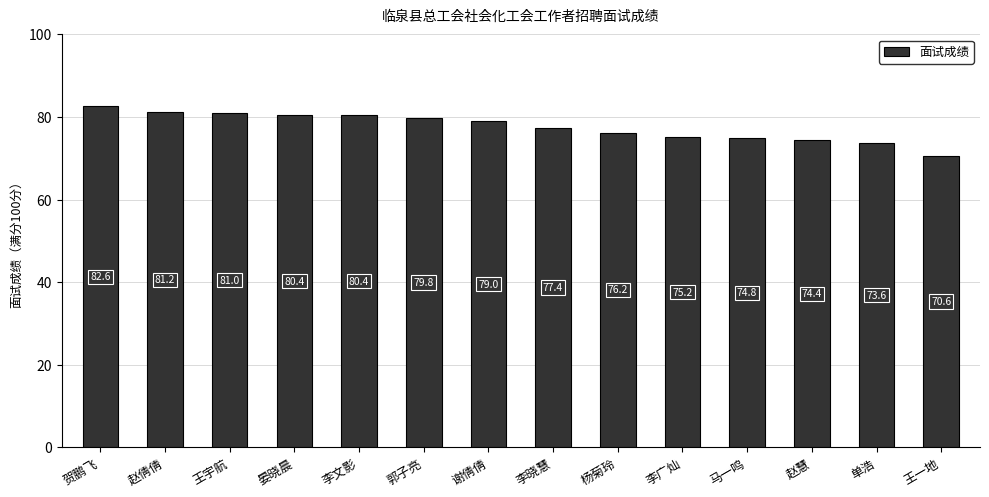

Reading left to right, transcribe all the data shown in this chart.

贺鹏飞=82.6	赵倩倩=81.2	王宇航=81.0	晏晓晨=80.4	李文影=80.4	郭子亮=79.8	谢倩倩=79.0	李晓慧=77.4	杨菊玲=76.2	李广灿=75.2	马一鸣=74.8	赵慧=74.4	单浩=73.6	王一地=70.6